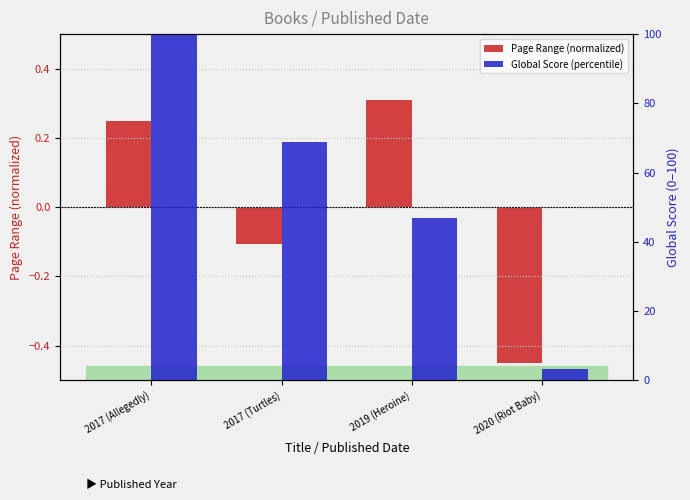

List the series in order of their peak value, highest first.

Global Score (percentile), Page Range (normalized)